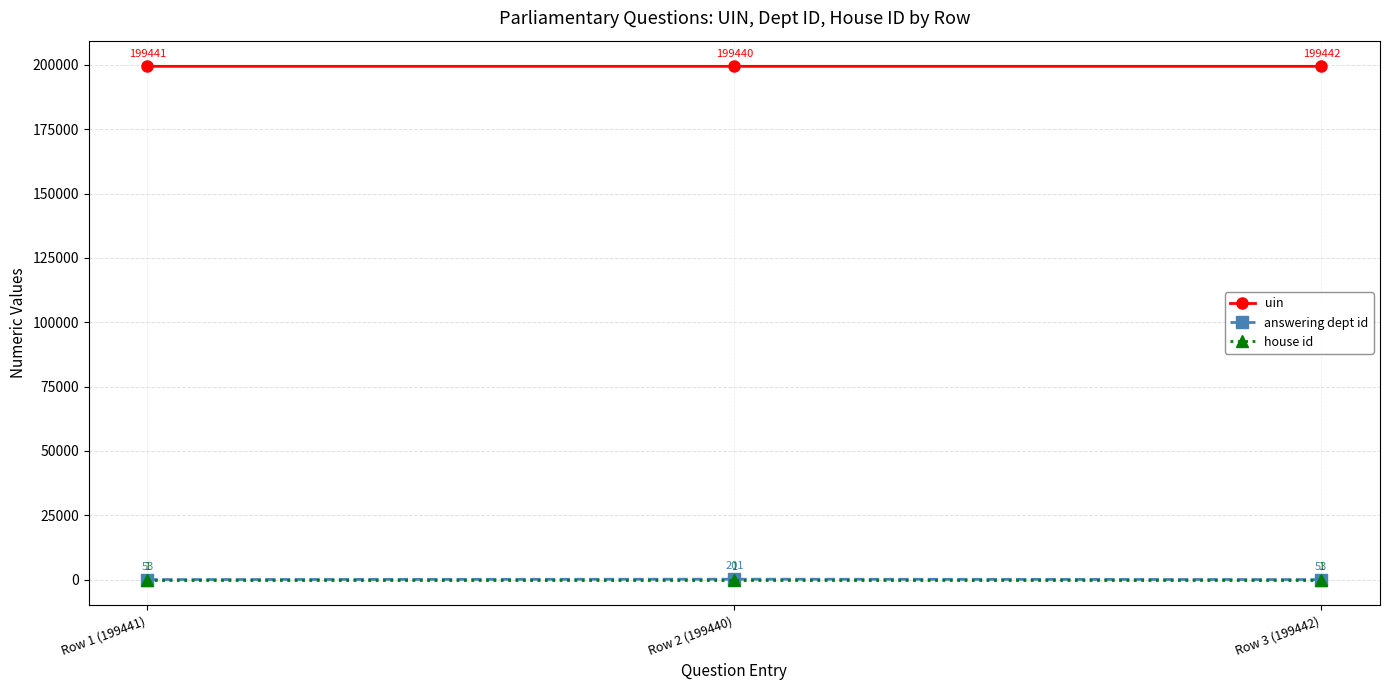

What is the highest value of the uin series?

199442